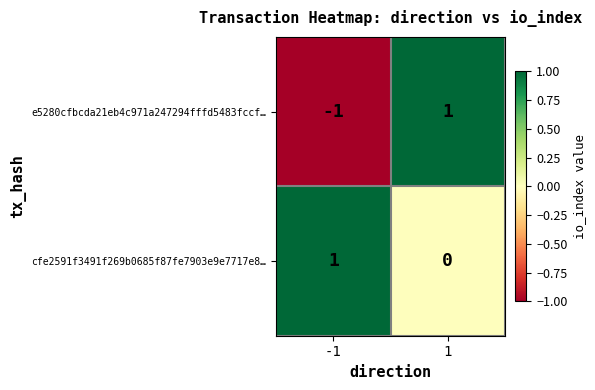

The e5280cfbcda21eb4c971a247294fffd5483fccf… series shows 1 at 1. True or false?

True